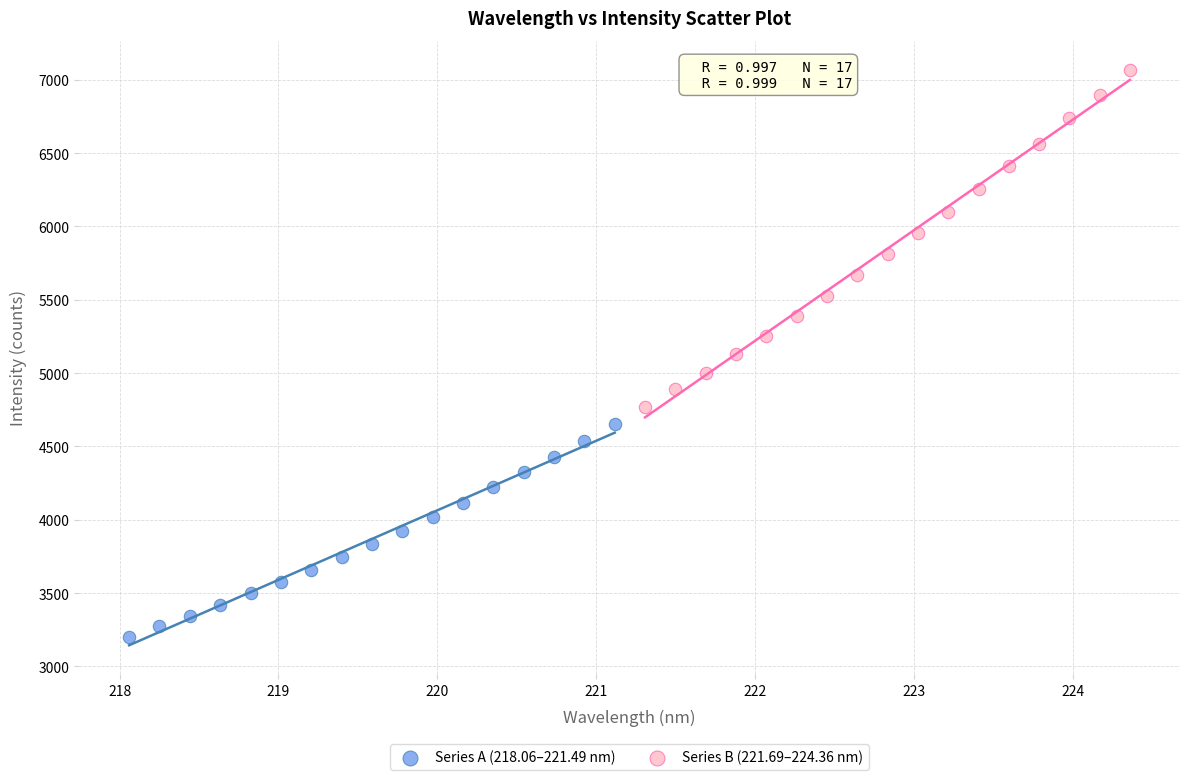

Which series reaches the minimum Y coordinate?

Series A (218.06–221.49 nm)